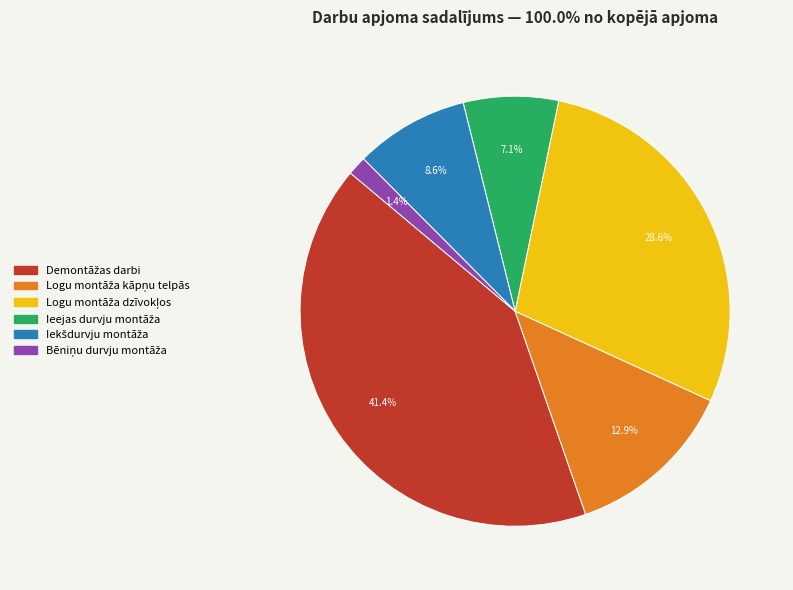

Is there any slice that represents more than half of the pie?

No